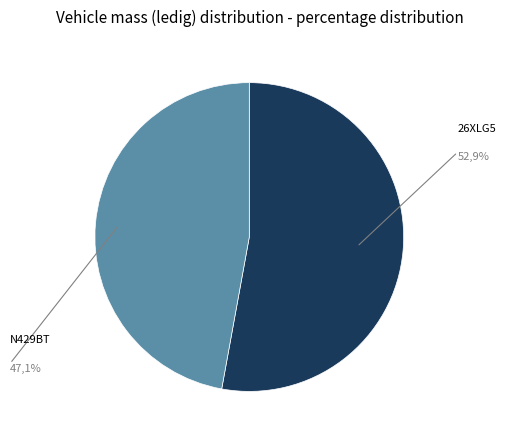

Is there any slice that represents more than half of the pie?

Yes